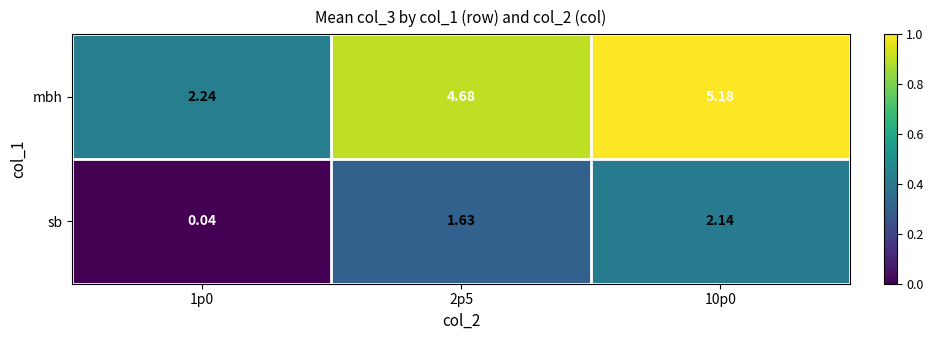

At how many categories does at least one series exceed 0?

3